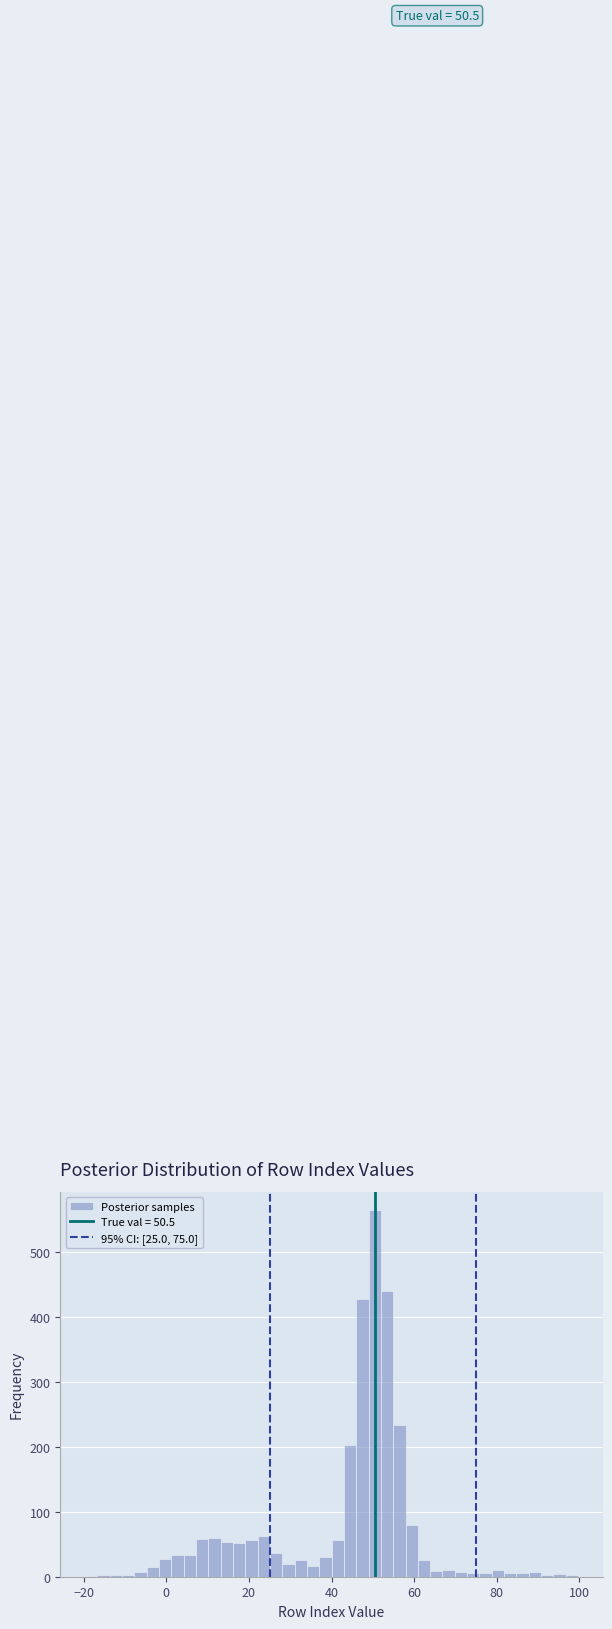

Read against the x-axis, roughly where is the centre of the tallest bar?

50